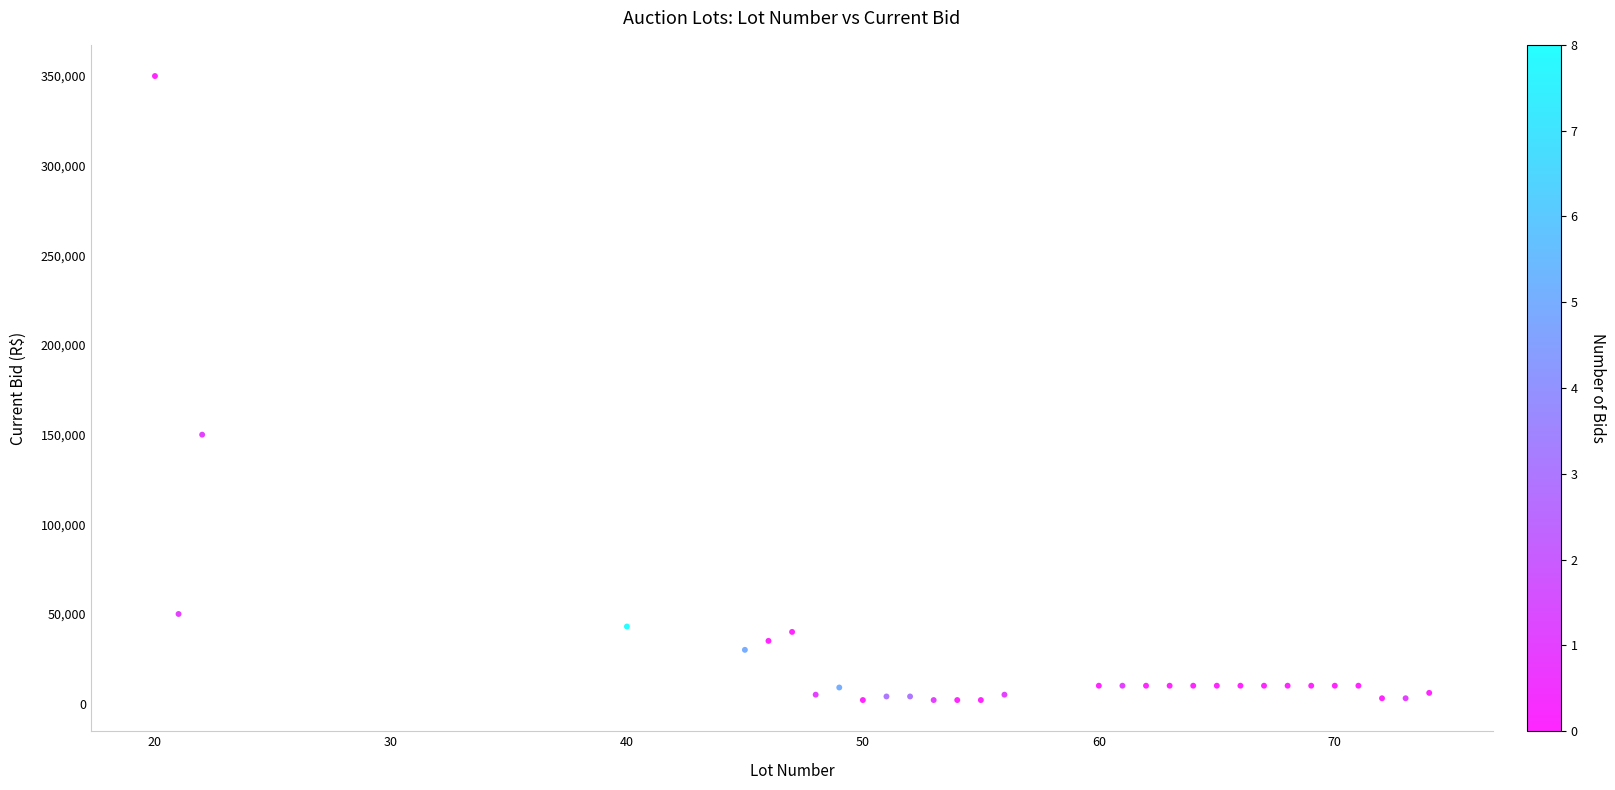

What Y value in the scatter plot is closest to 176000?

150000